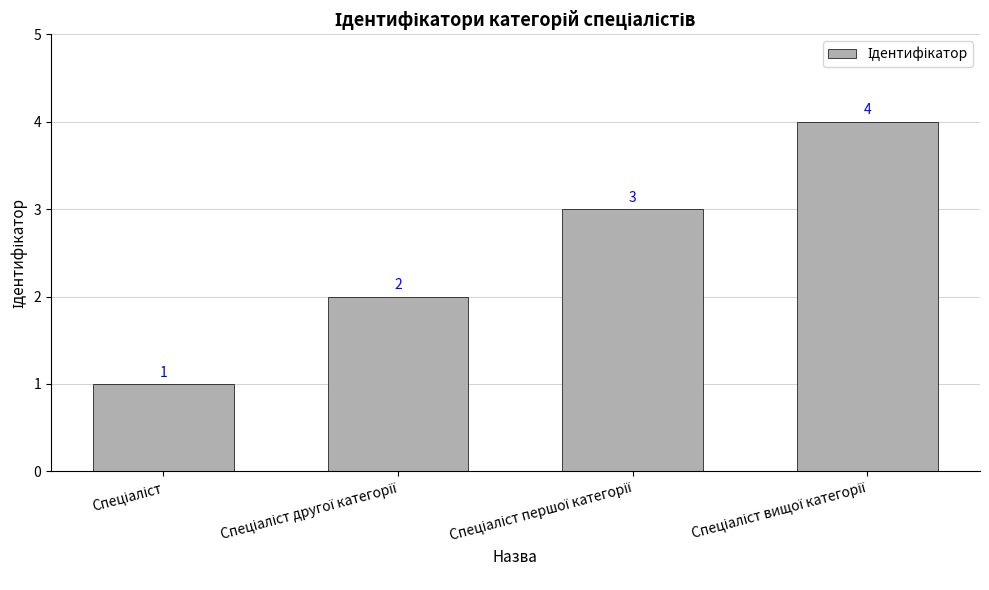

What is the value of the 3rd bar from the left?

3